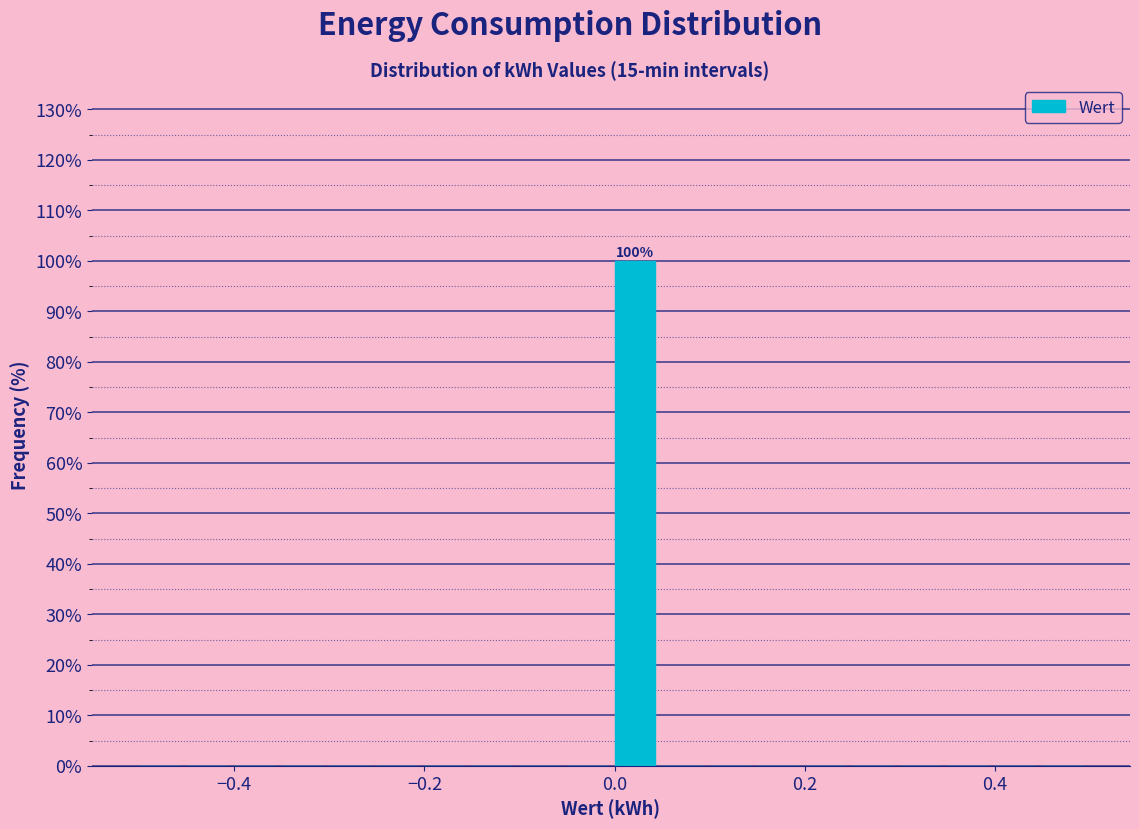

Around what value on the x-axis is the tallest bar? Give the approximate position of its centre, as read against the axis.

0.02